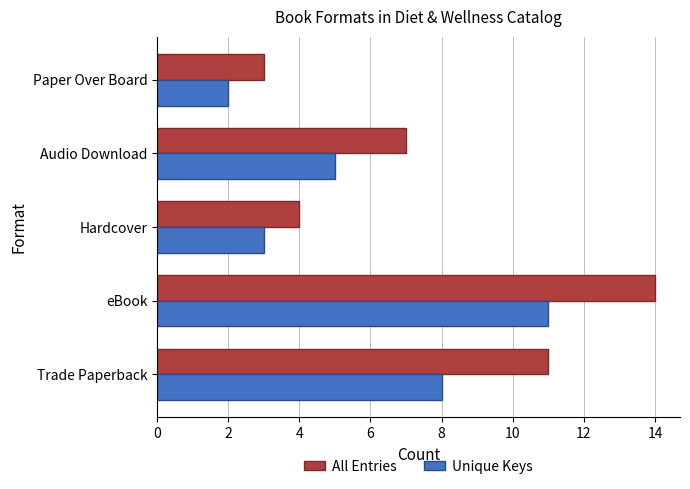

Rank the series at Audio Download from highest to lowest value.

All Entries, Unique Keys